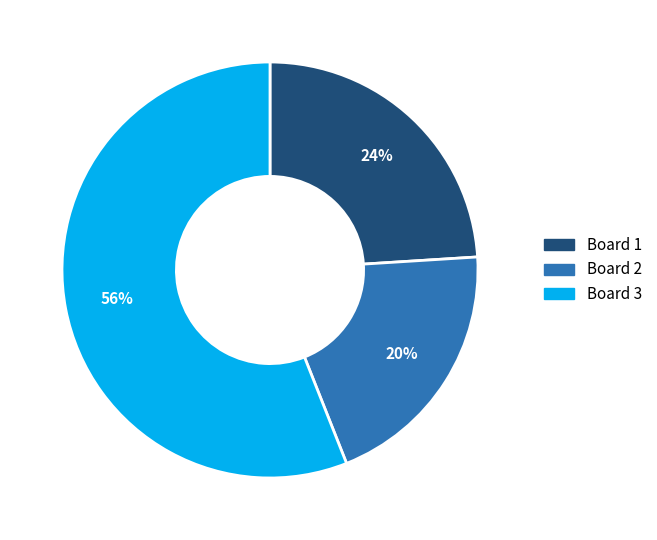

To the nearest percent, what is the difference between the largest and smallest slice percentages?

36%